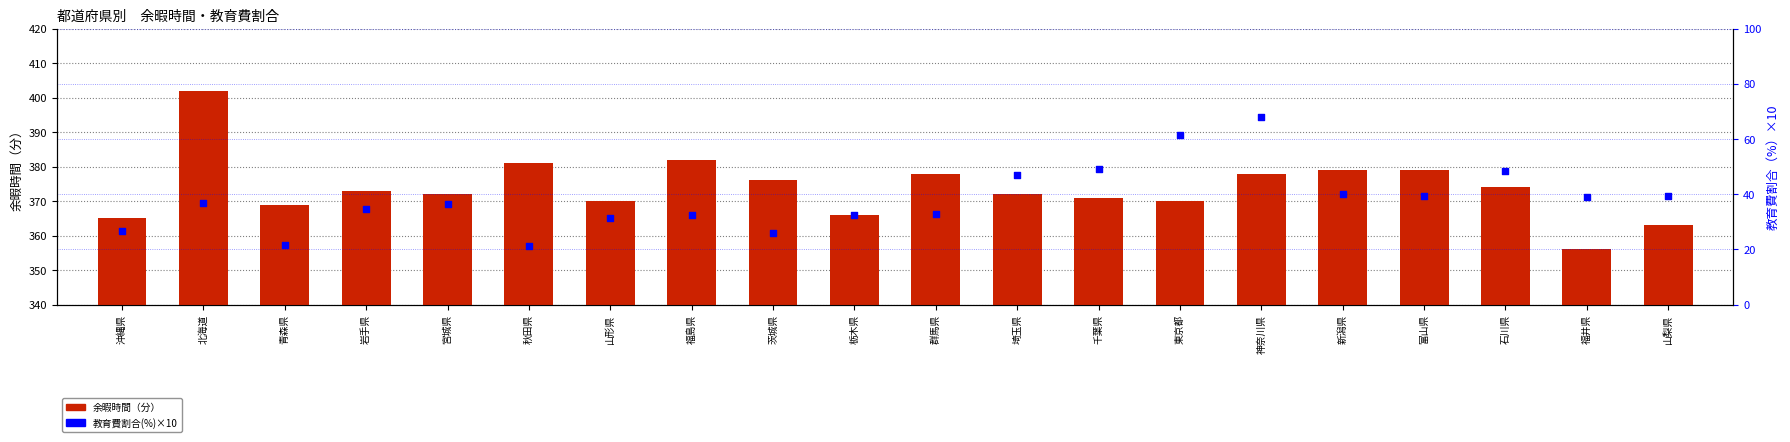

Is the value of 教育費割合(%)×10 at 沖縄県 greater than the value of 余暇時間（分） at 群馬県?

No